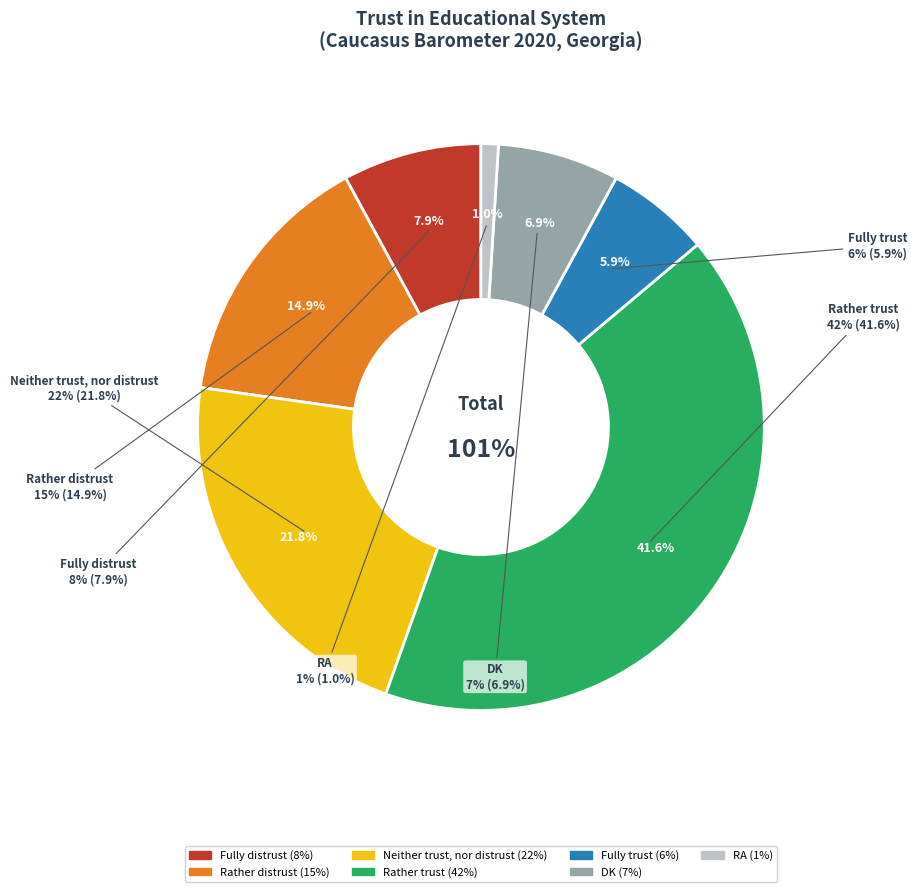

How many segments does this pie chart have?

7